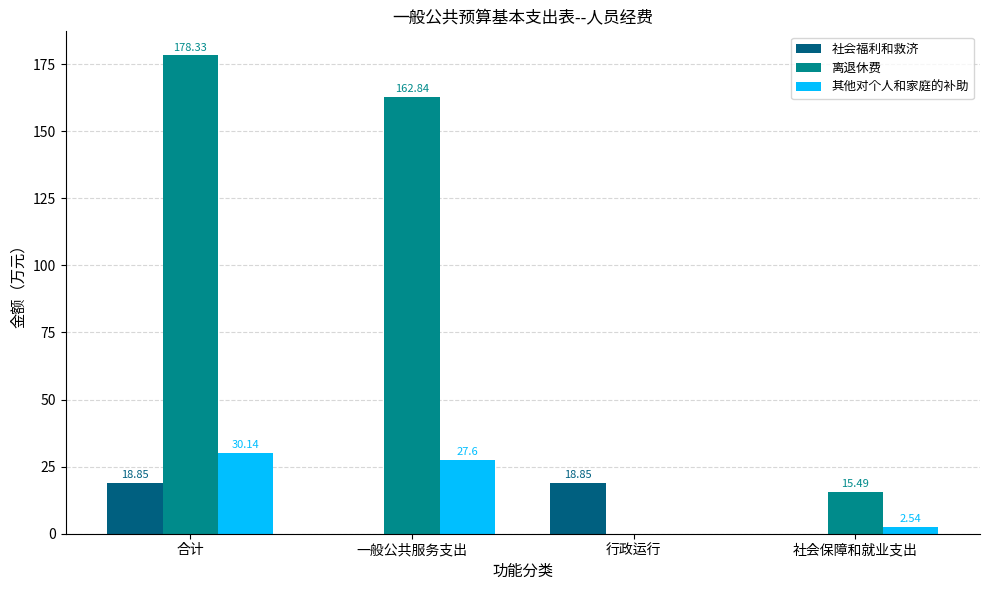

Which category has the highest value across all series?

合计